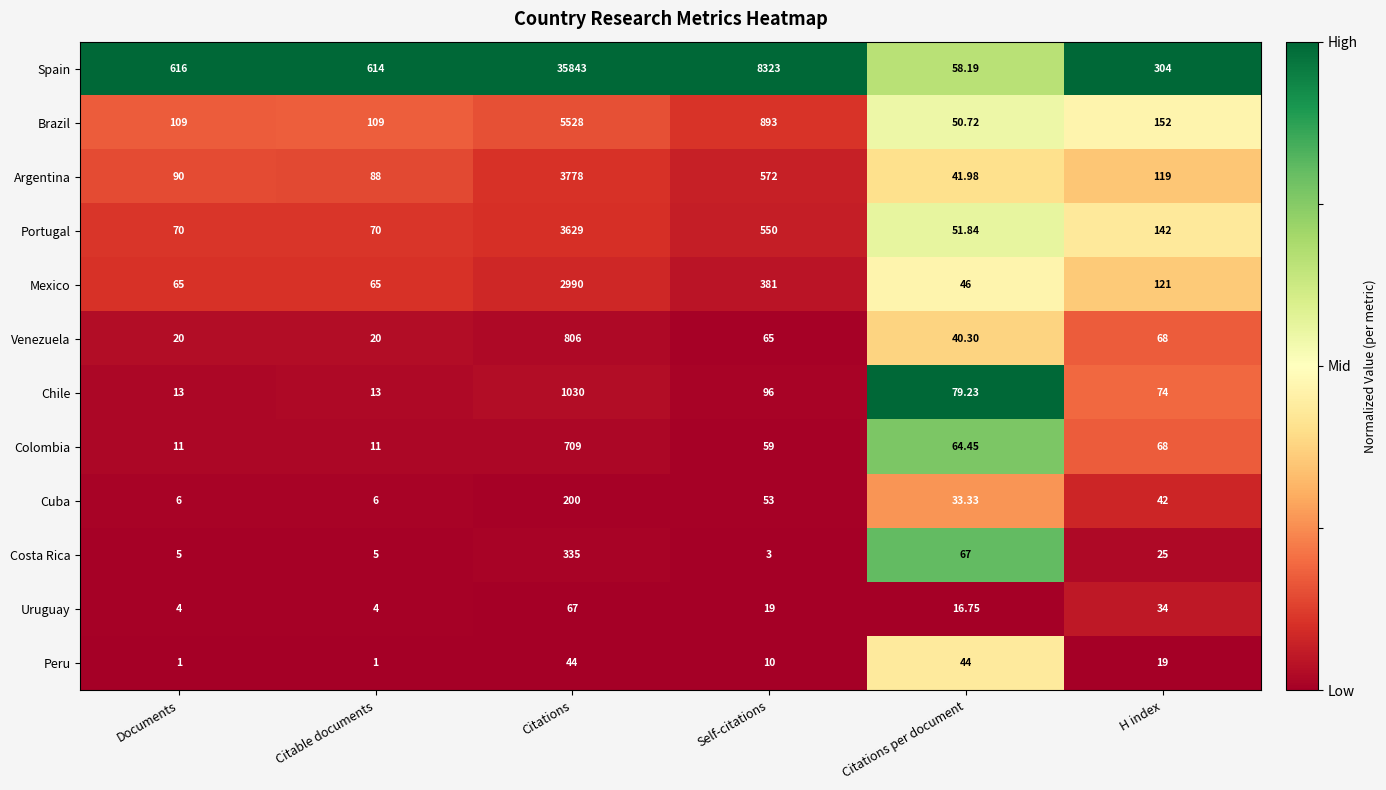

Where does the Costa Rica series first go above 25?

Citations